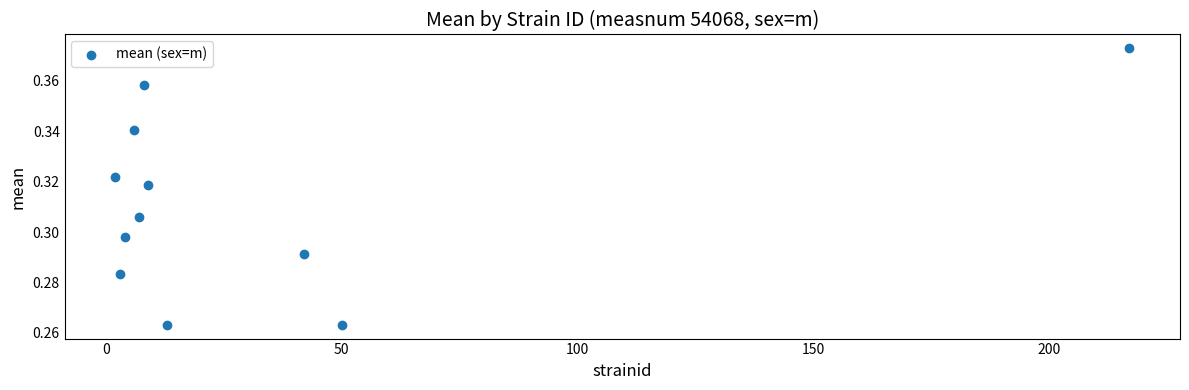

What is the range of X values (max minus min)?

215.0